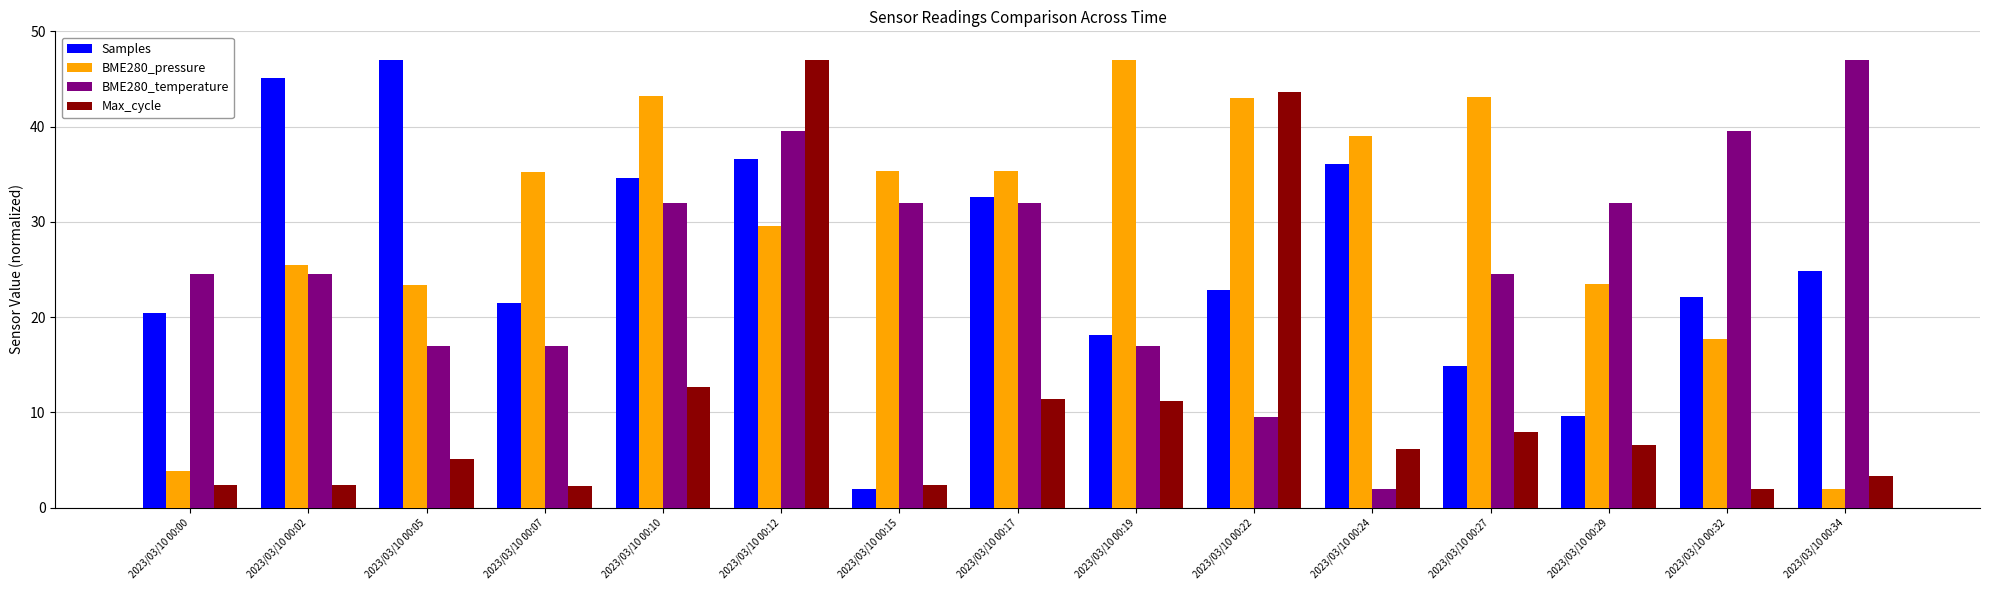

What is the difference between the highest and lowest values at 2023/03/10 00:17?

23.9